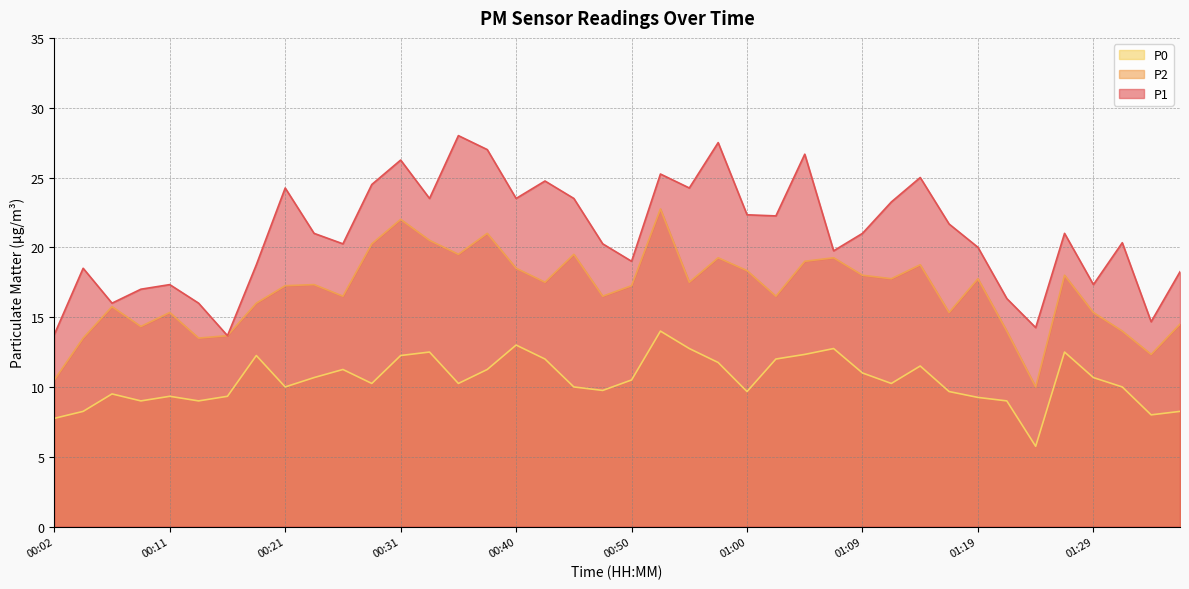

How many values in the P1 series are below 21?

19